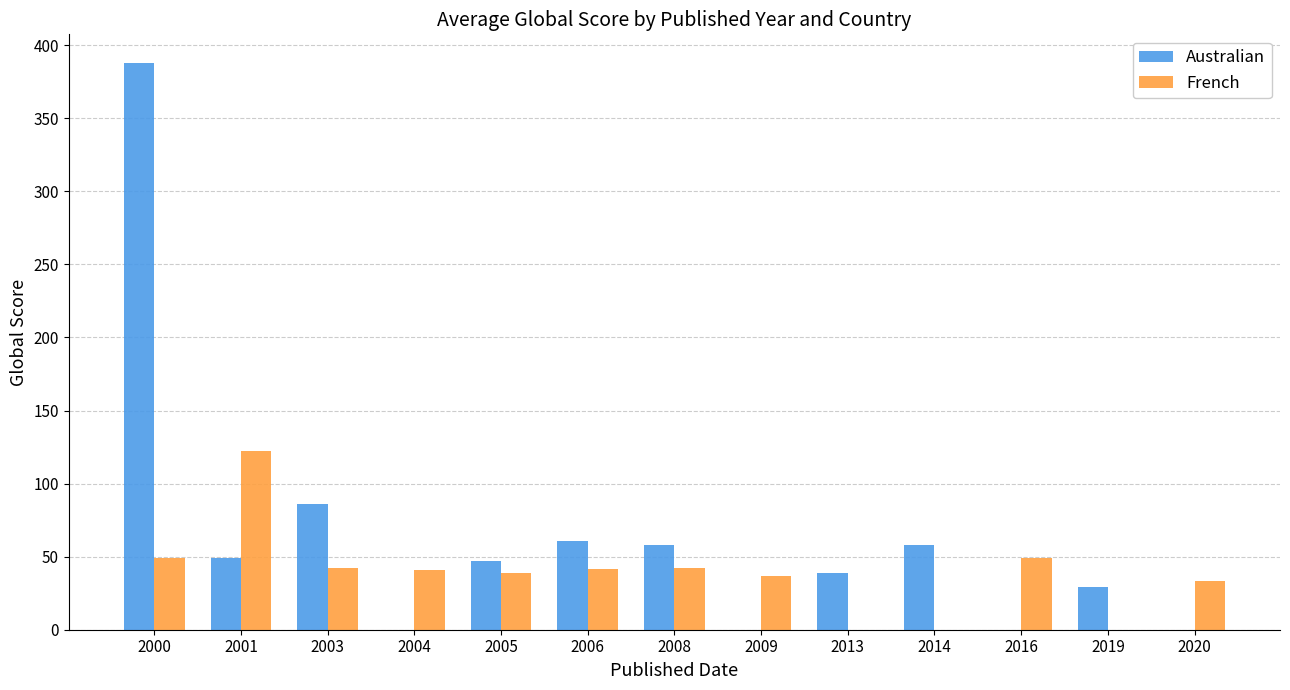

The French series shows 41.0 at 2004. True or false?

True